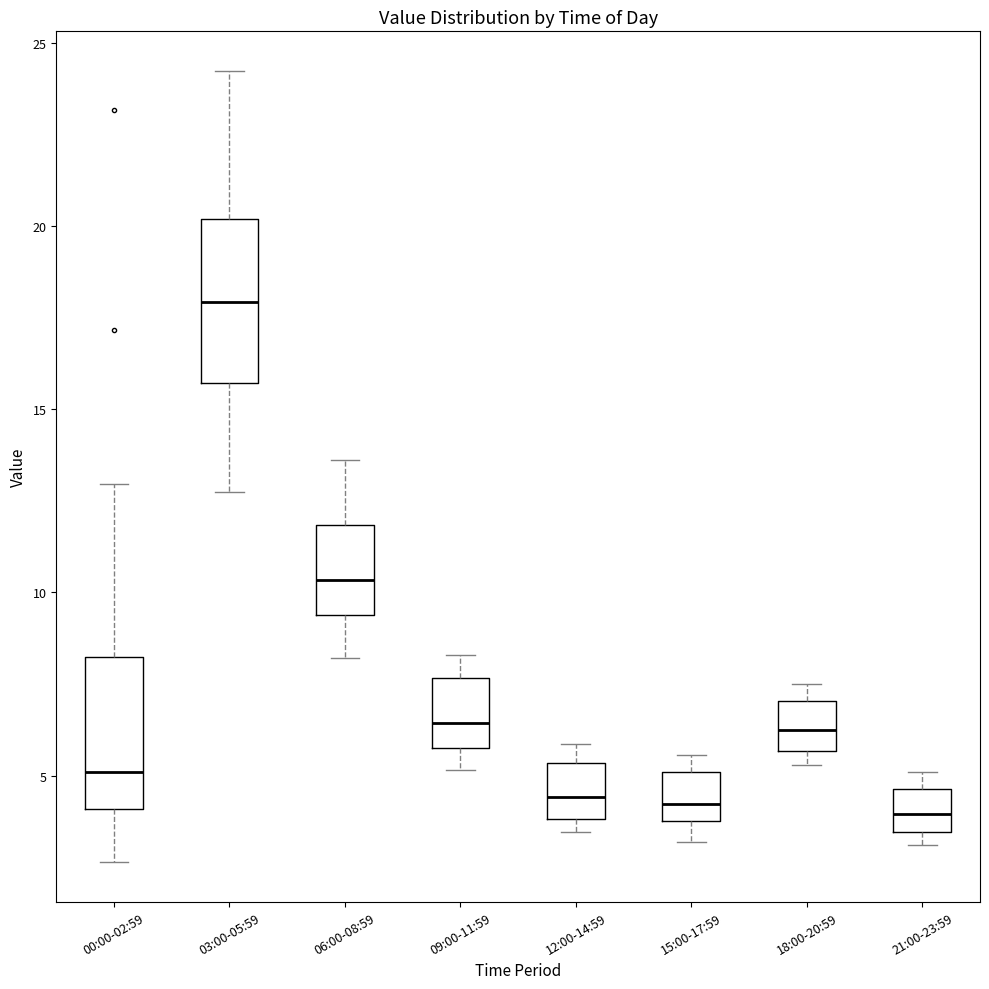

Reading left to right, transcribe this box plot: for each box, give where its median line is, the range the box spans, and where its two whiskers end, as read against the y-axis. The values are not printed on the chart, so give them approximately, as read against the axis.

00:00-02:59: median 5.0, box 4.0 to 8.0, whiskers 2.5 to 13.0
03:00-05:59: median 18.0, box 15.5 to 20.0, whiskers 12.5 to 24.0
06:00-08:59: median 10.5, box 9.5 to 12.0, whiskers 8.0 to 13.5
09:00-11:59: median 6.5, box 6.0 to 7.5, whiskers 5.0 to 8.5
12:00-14:59: median 4.5, box 4.0 to 5.5, whiskers 3.5 to 6.0
15:00-17:59: median 4.0 (just above the box's lower edge), box 4.0 to 5.0, whiskers 3.0 to 5.5
18:00-20:59: median 6.5, box 5.5 to 7.0, whiskers 5.5 (just below the box's lower edge) to 7.5
21:00-23:59: median 4.0, box 3.5 to 4.5, whiskers 3.0 to 5.0